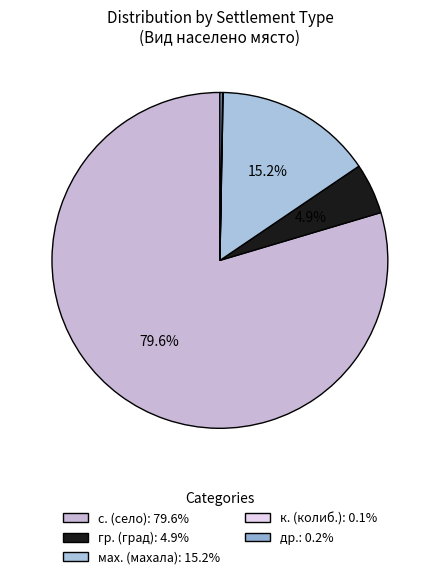

How many slices are in this pie chart?

5